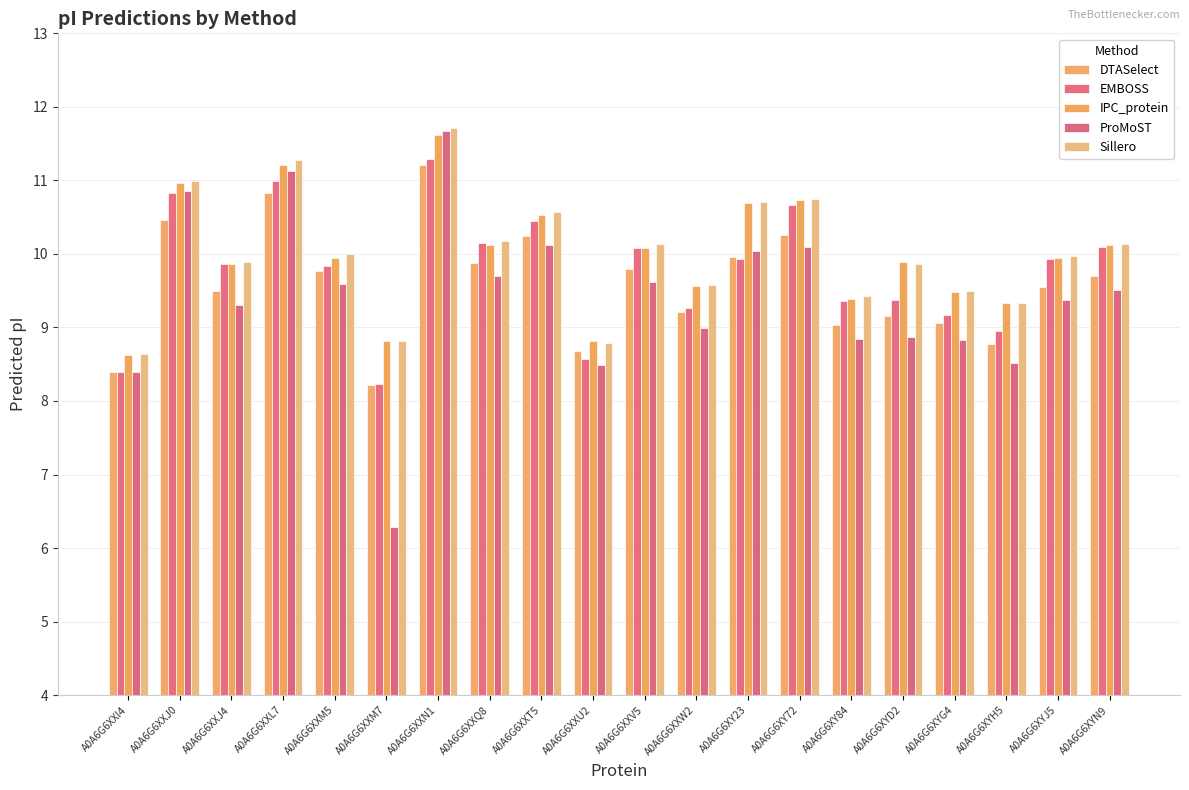

The DTASelect series shows 14.0 at A0A6G6XYH5. True or false?

False